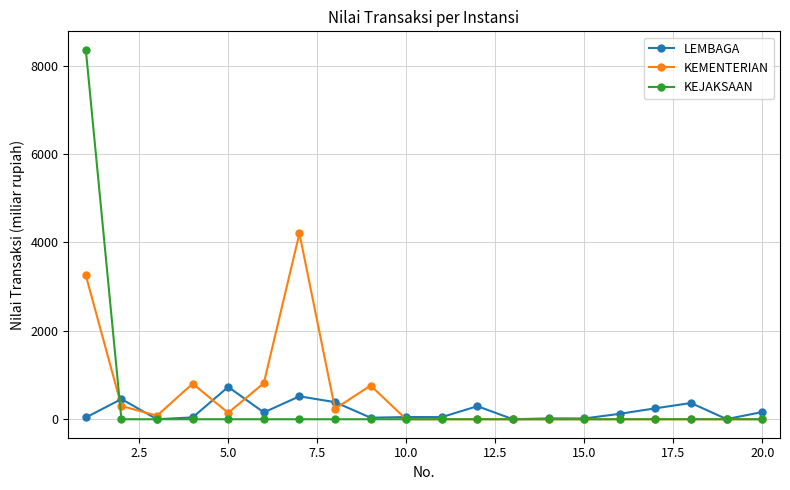

What is the highest value of the LEMBAGA series?

731.0